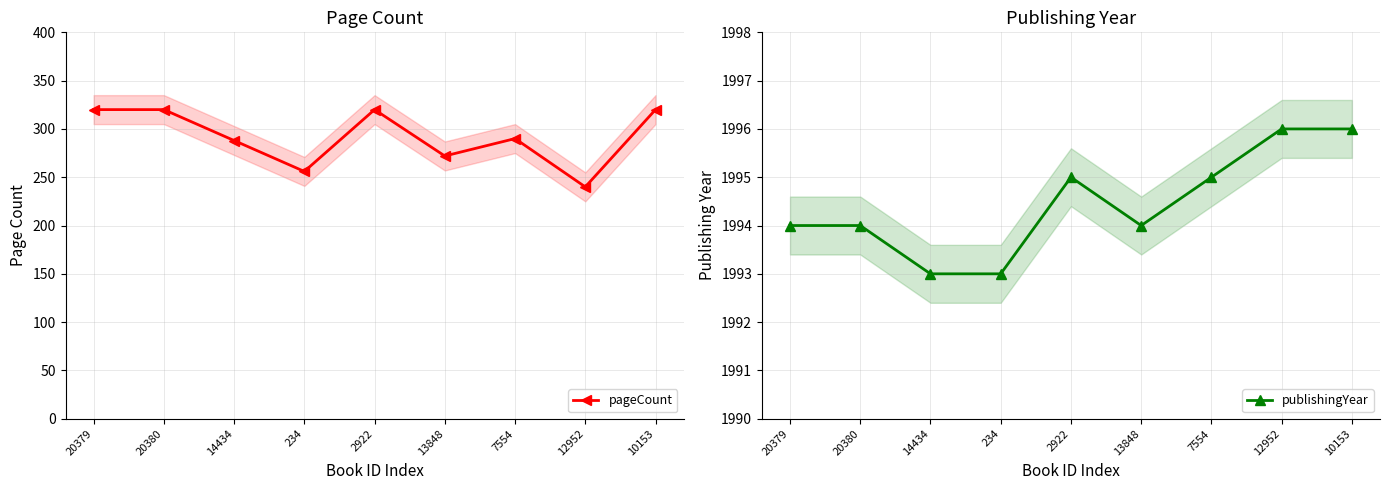

What is the spread (max minus min) of values at 20379?

1674